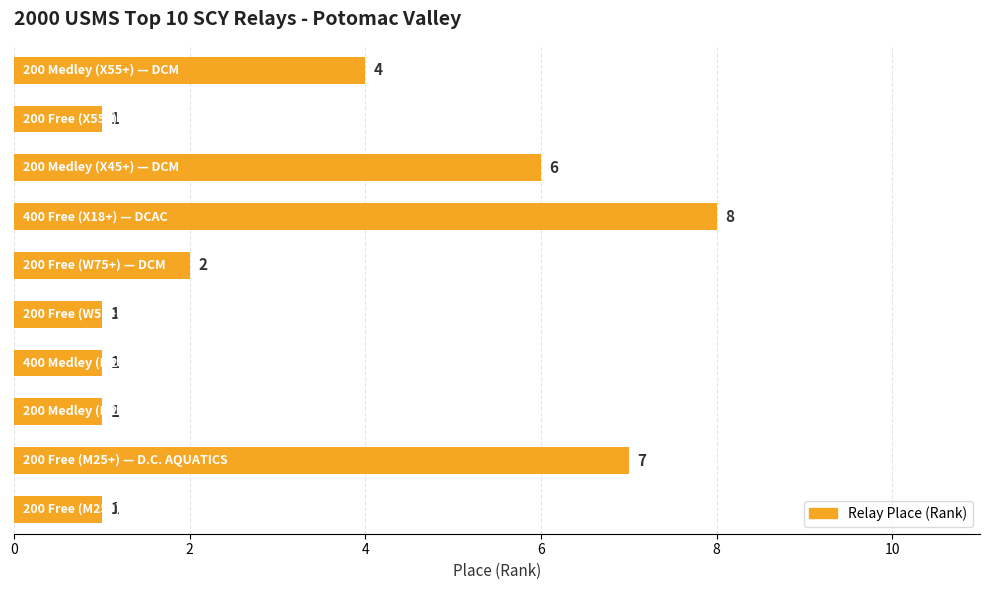

Count the values in the range 1 to 6.

8